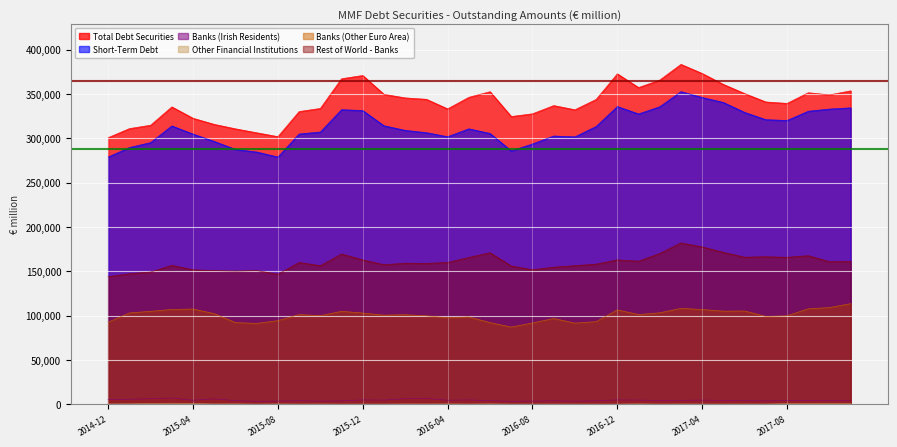

What is the total value across all series at 2017-05-31?

981855